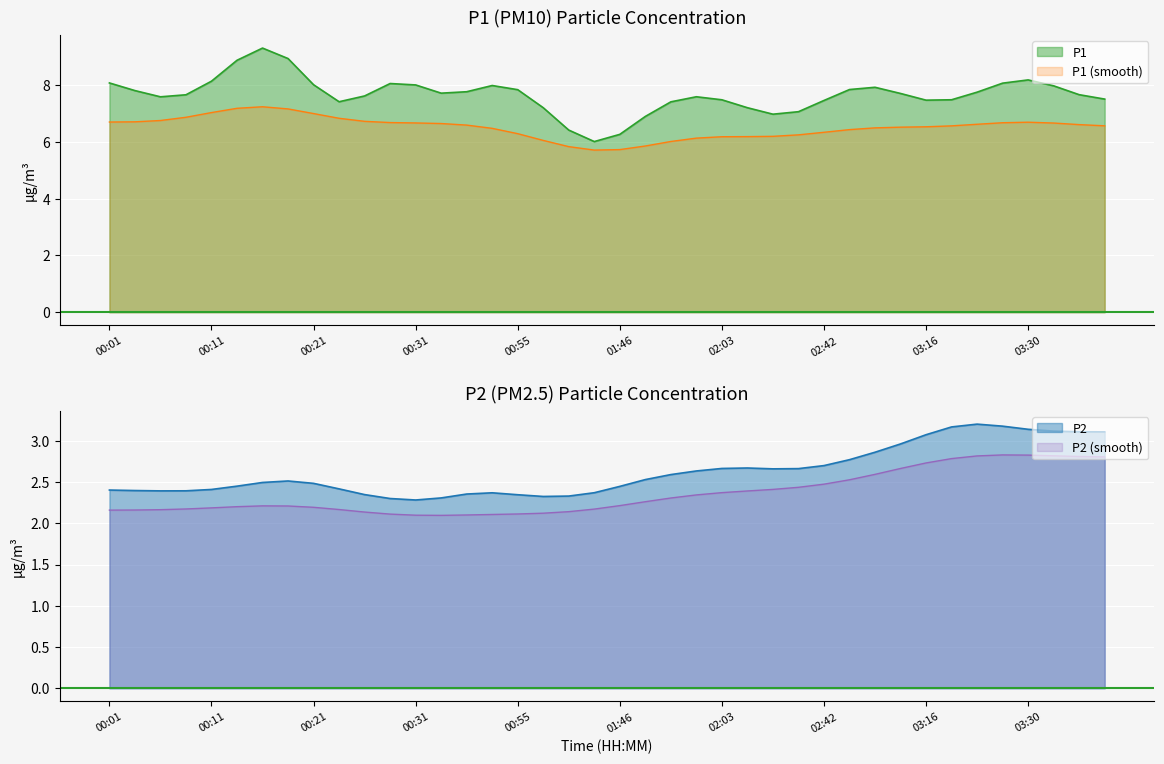

What is the sum of the P2 values at 02:59 and 02:20?

5.8